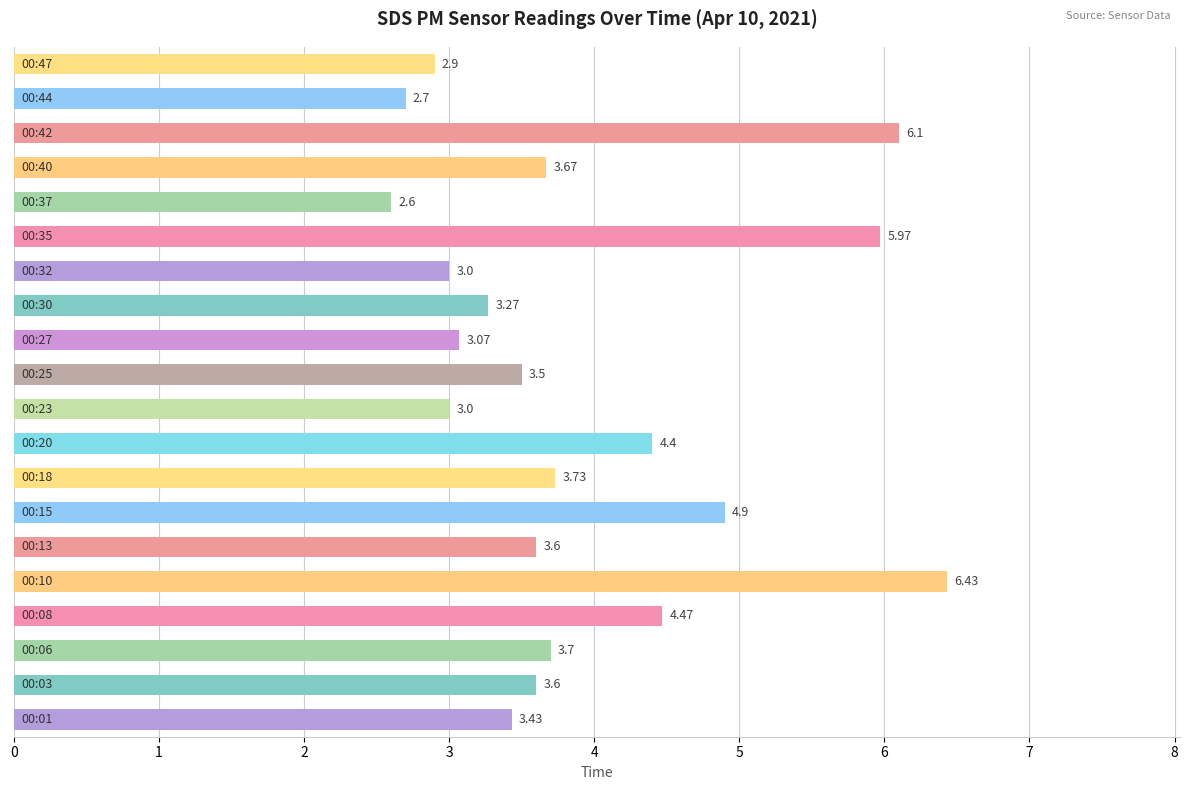

What is the difference between the second highest and minimum values?

3.5